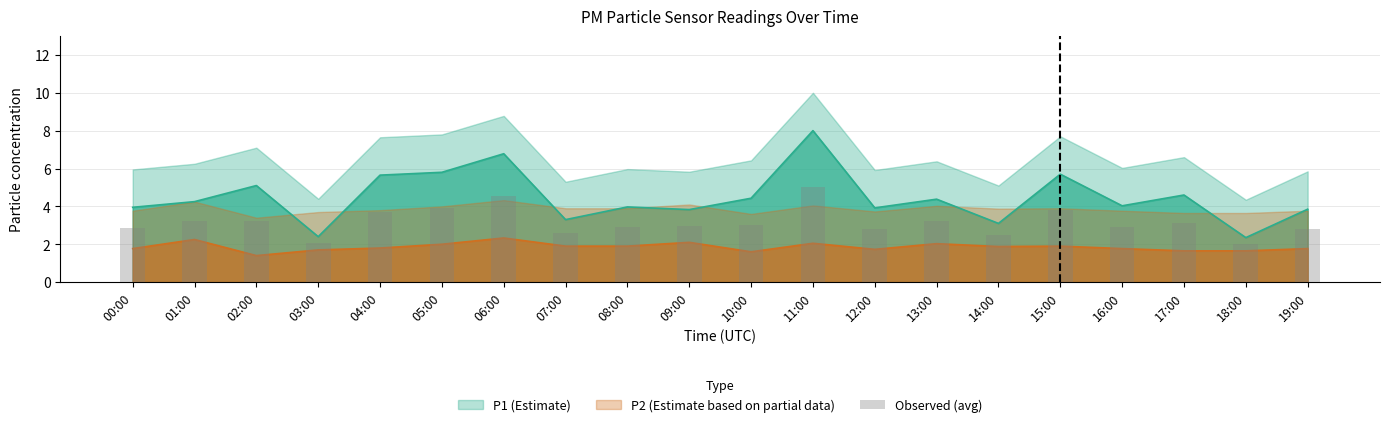

What is the difference between the maximum and minimum values?

3.0